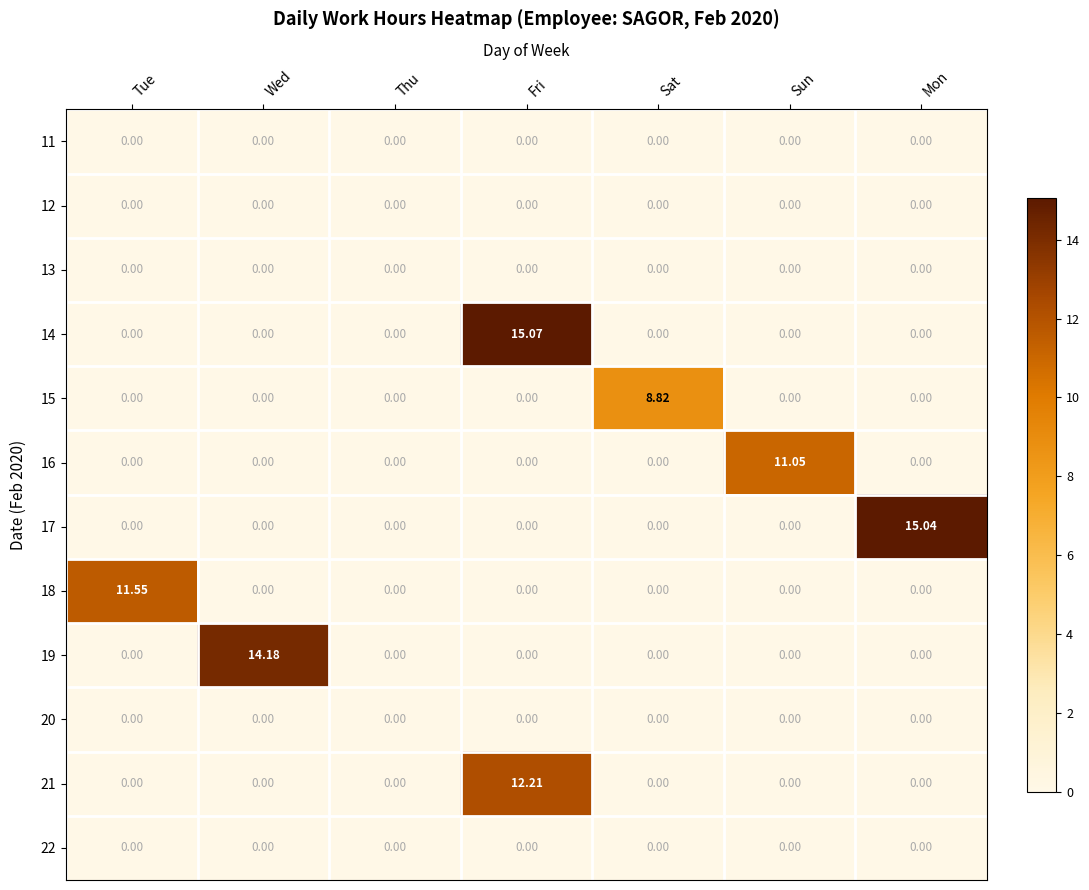

Between Tue and Mon, which series saw the biggest shift?

17